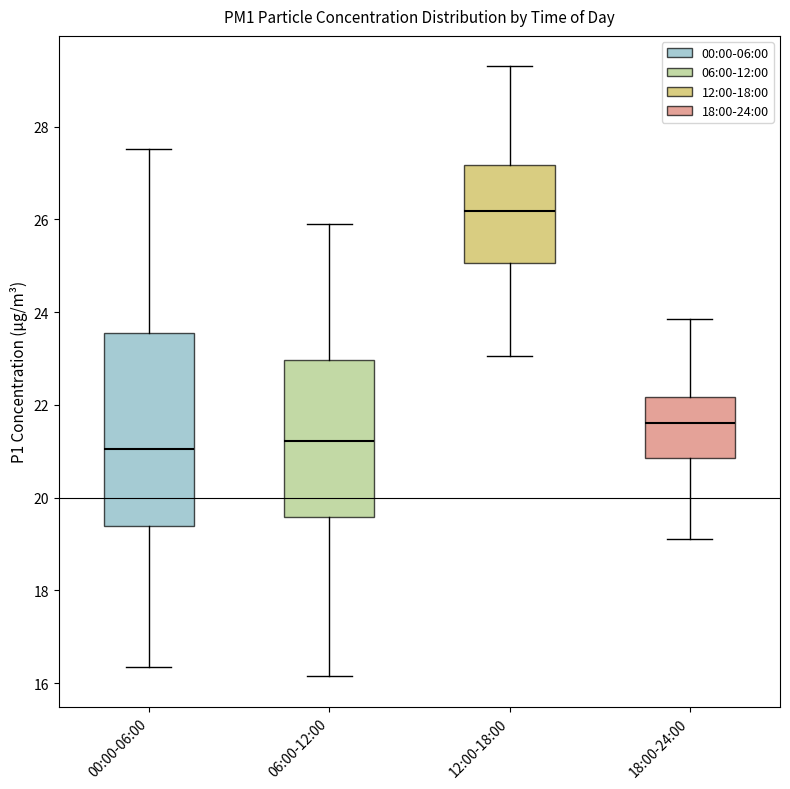

Which box is the tallest, from its lower edge to its upper edge?

00:00-06:00